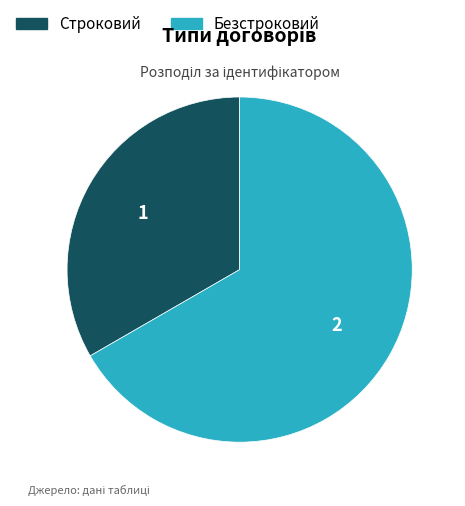

How many segments does this pie chart have?

2